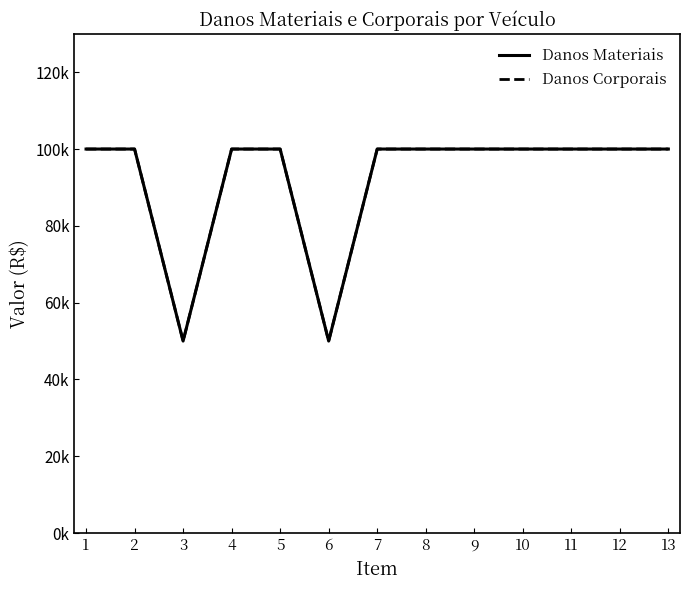

Does the chart display data point markers on the line(s)?

No